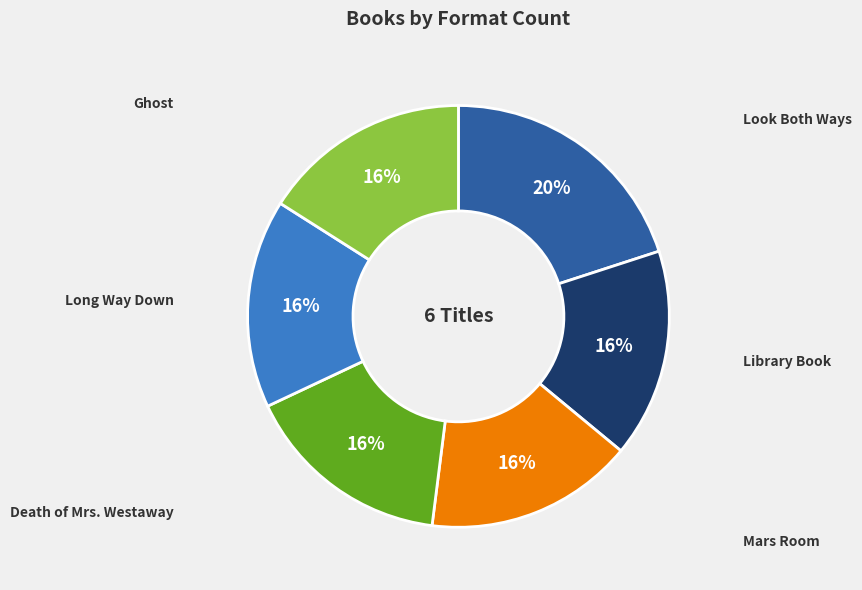

To the nearest percent, what portion does Look Both Ways represent?

20%